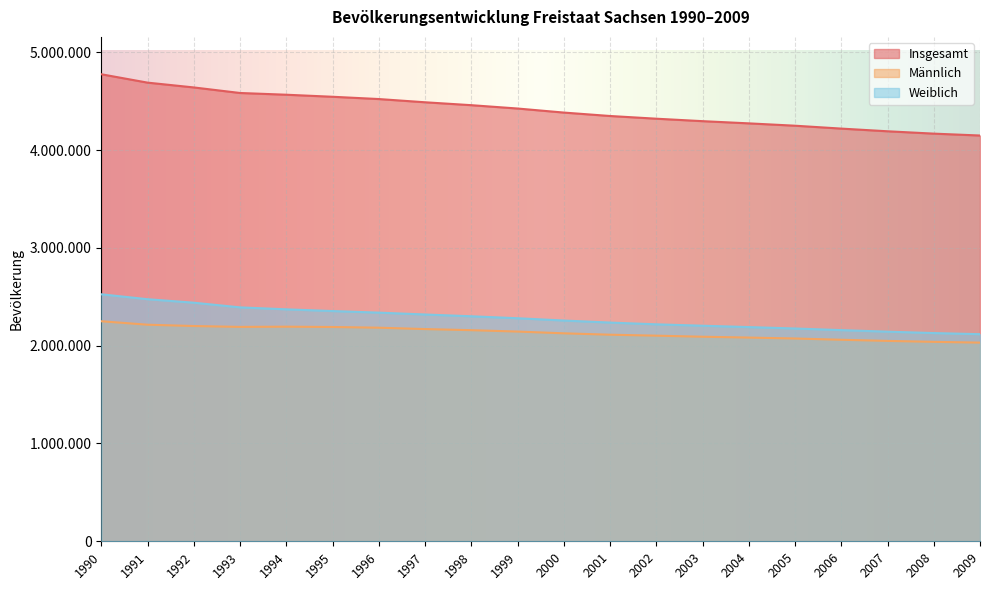

Between 1991 and 2008, which series saw the biggest shift?

Insgesamt